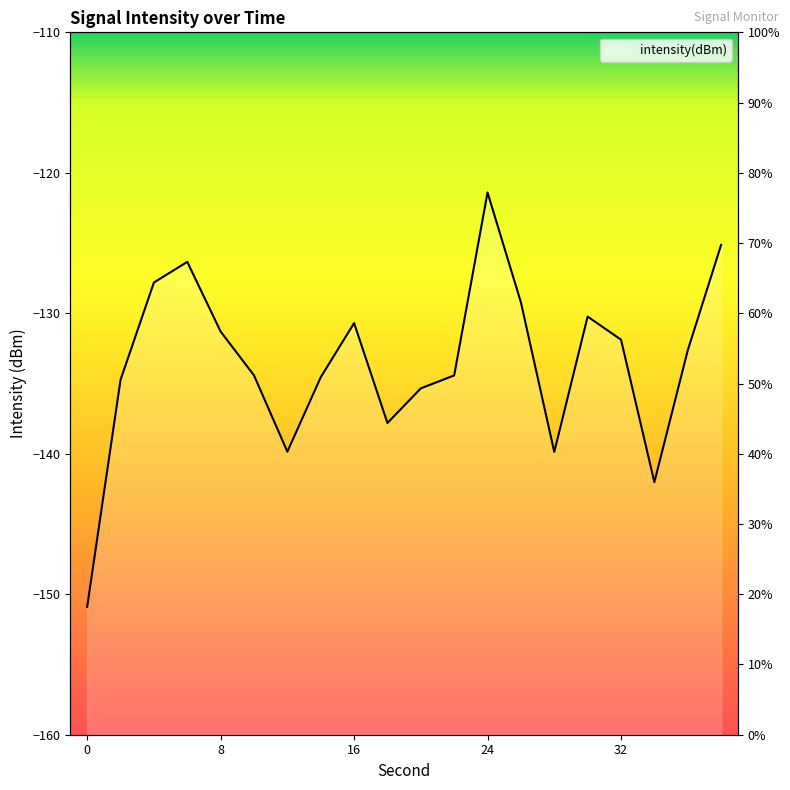

True or false: the data shows -176.8 at 22.

False